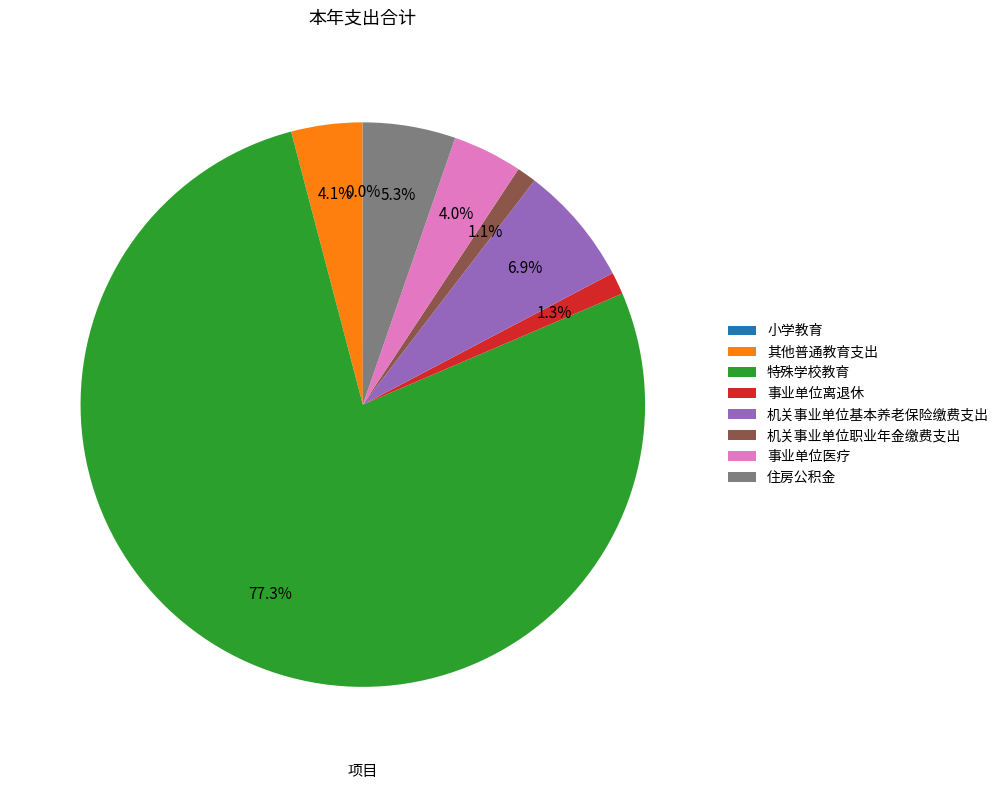

Is 特殊学校教育 the majority of the pie?

Yes